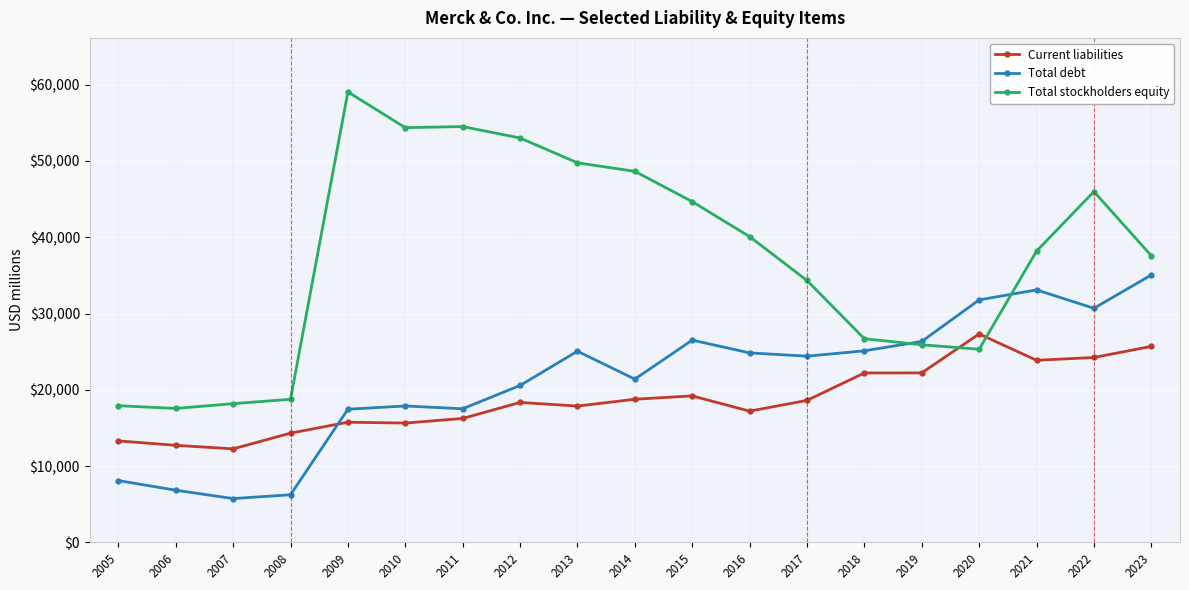

What is the sum of the Total stockholders equity values at 2021 and 2015?

82860